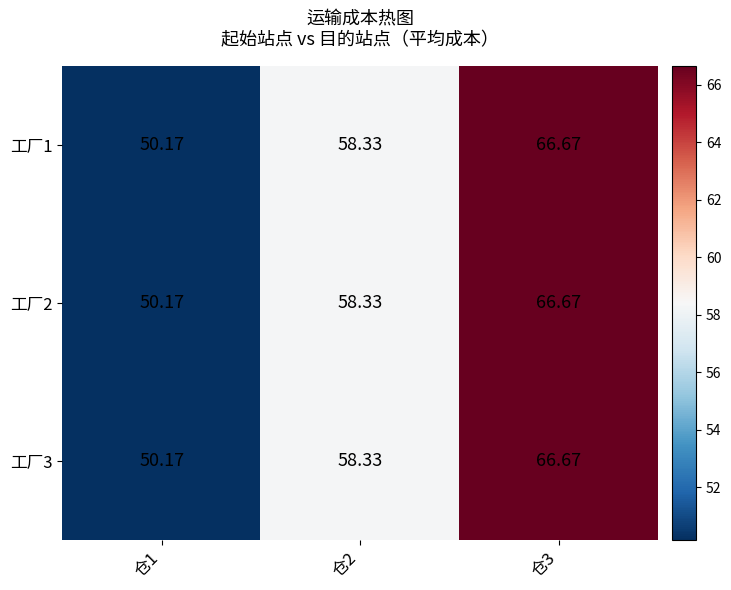

How many series are shown in this chart?

3